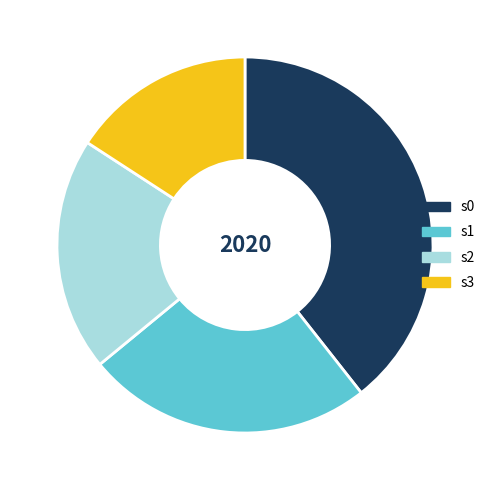

Is s2 the majority of the pie?

No